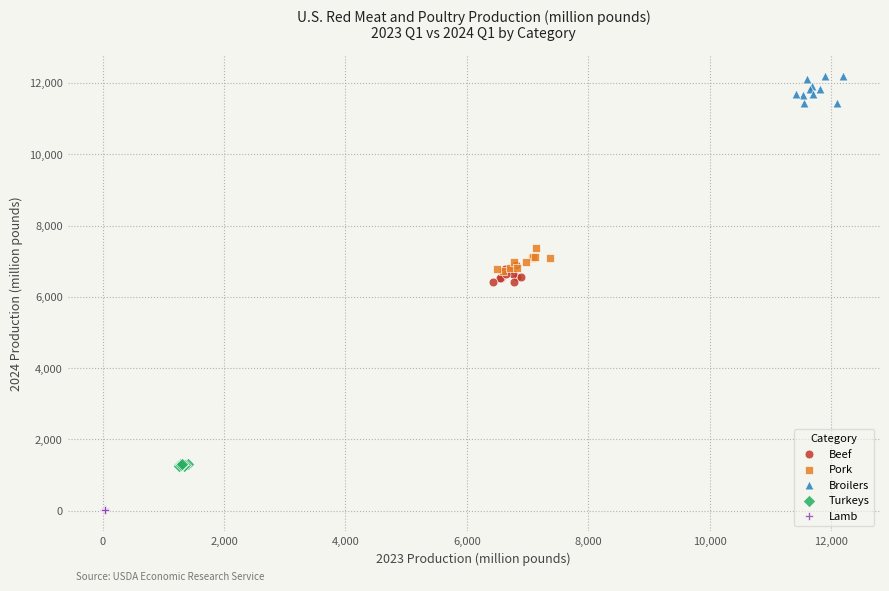

Which series contains the lowest Y value?

Lamb